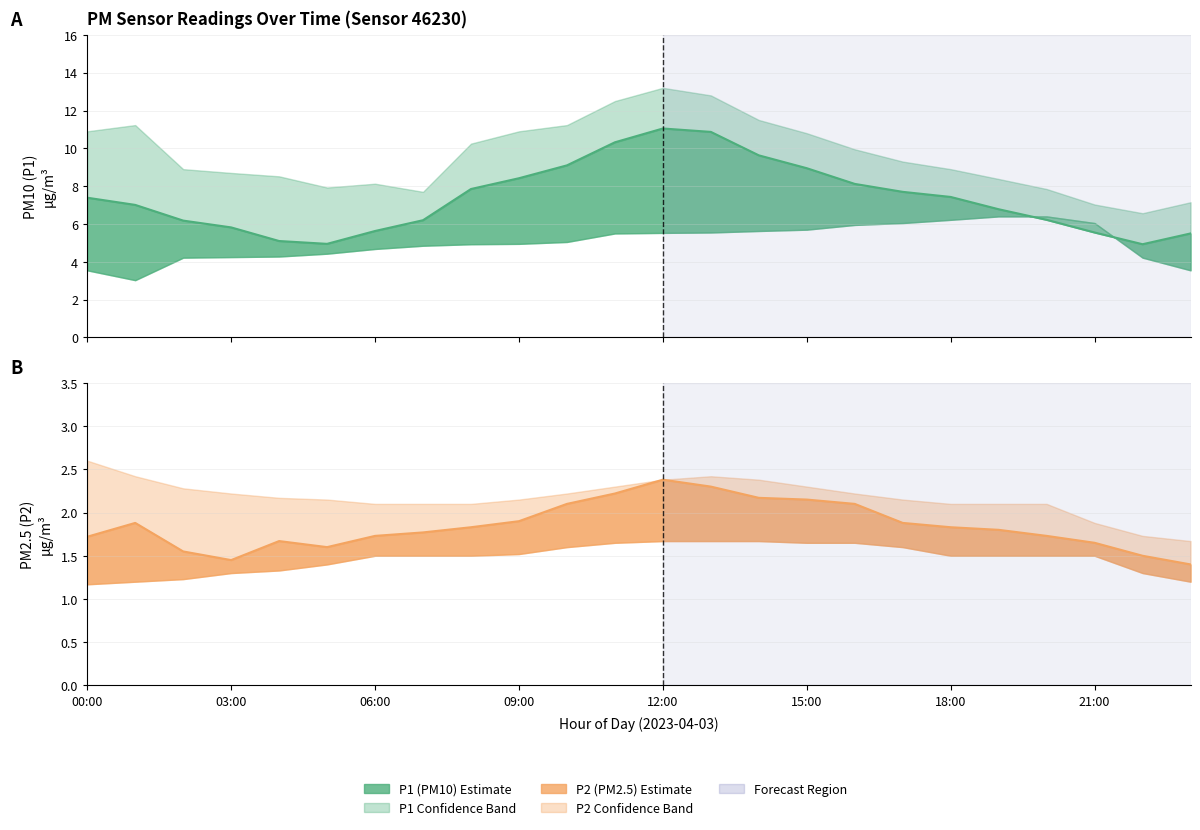

List the labels in order of P2 value, smallest first.

23:00, 03:00, 22:00, 02:00, 05:00, 21:00, 04:00, 00:00, 06:00, 20:00, 07:00, 19:00, 08:00, 18:00, 01:00, 17:00, 09:00, 10:00, 16:00, 15:00, 14:00, 11:00, 13:00, 12:00